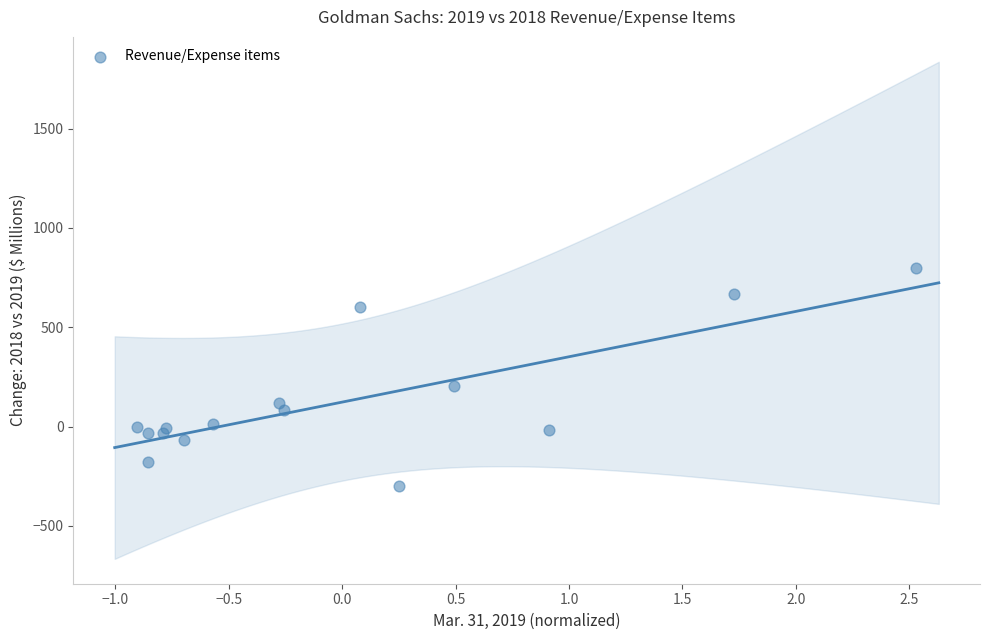

What is the range of Y values (max minus min)?

1098